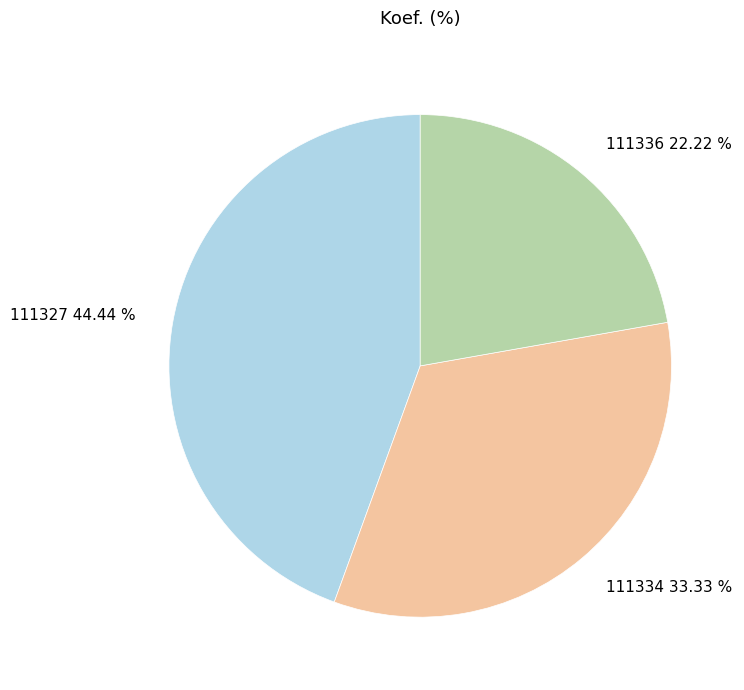

What percentage is the 111327 slice, to the nearest percent?

44%